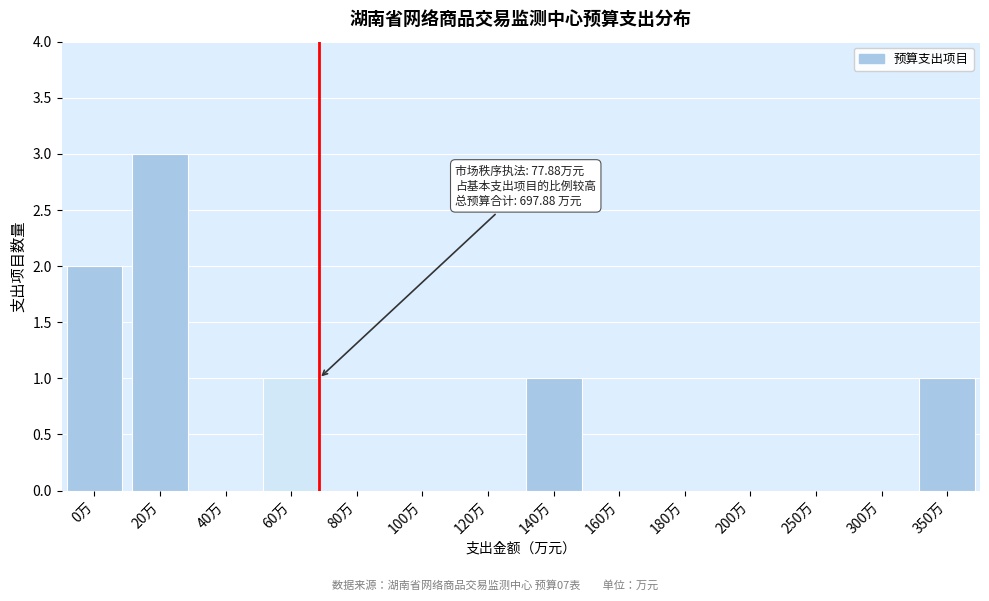

Reading left to right, transcribe all the data shown in this chart.

0万=2	20万=3	40万=0	60万=1	80万=0	100万=0	120万=0	140万=1	160万=0	180万=0	200万=0	250万=0	300万=0	350万=1